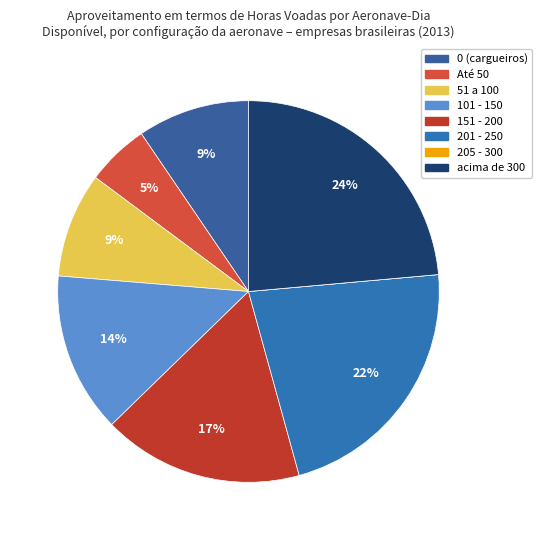

Is 201 - 250 the majority of the pie?

No